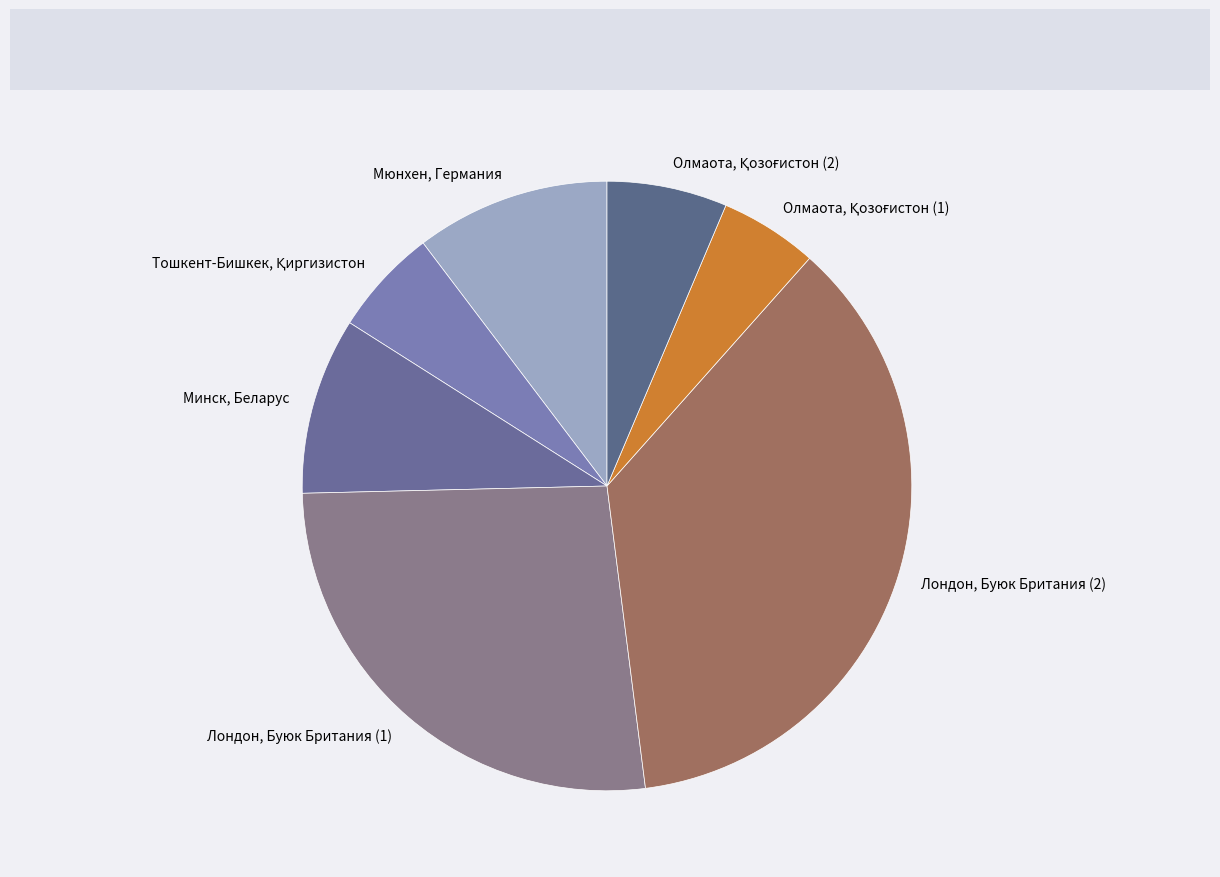

The Минск, Беларус slice represents 9% of the pie. True or false?

True